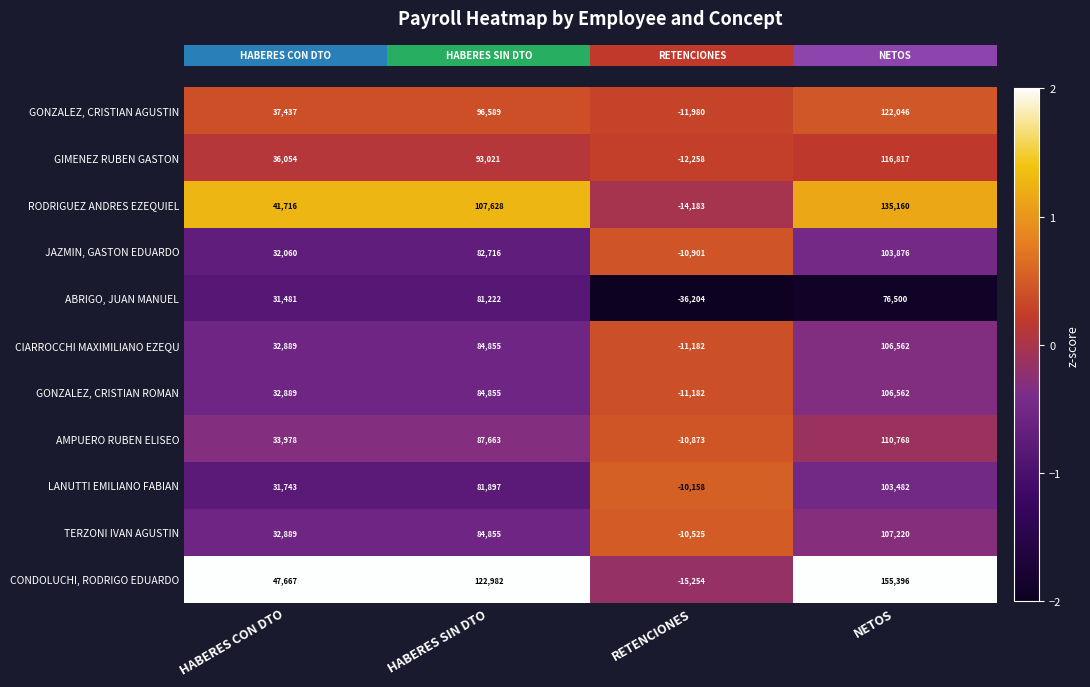

Read the JAZMIN, GASTON EDUARDO value at RETENCIONES.

-10901